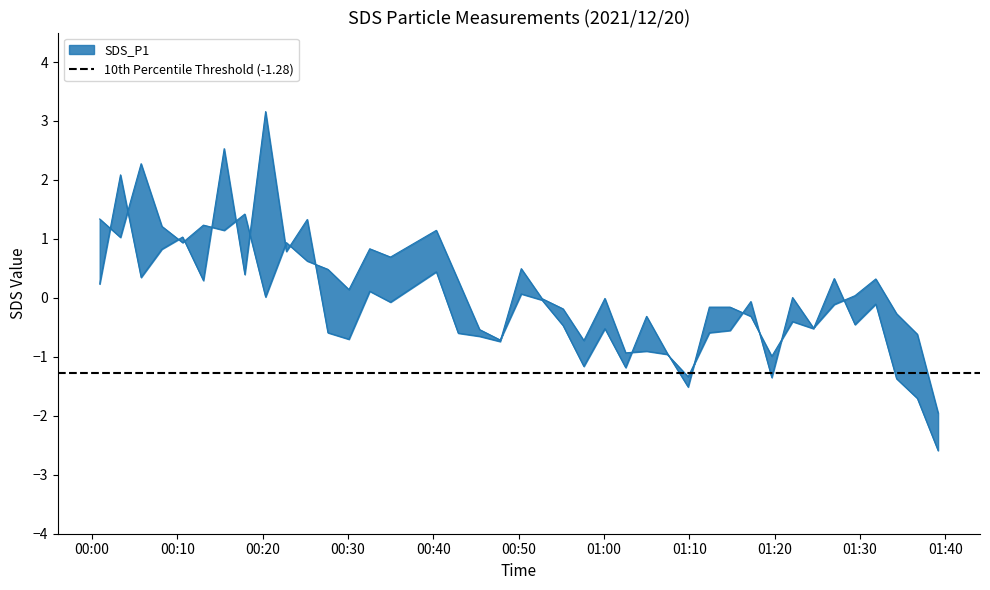

Reading right to left, transcribe all the data shown in this chart.

SDS_P1: 2021/12/20 01:39:08=-2.0	2021/12/20 01:36:42=-0.6	2021/12/20 01:34:16=-0.3	2021/12/20 01:31:50=0.3	2021/12/20 01:29:24=0.0	2021/12/20 01:26:58=-0.1	2021/12/20 01:24:32=-0.5	2021/12/20 01:22:05=0.0	2021/12/20 01:19:39=-1.4	2021/12/20 01:17:12=-0.1	2021/12/20 01:14:46=-0.6	2021/12/20 01:12:20=-0.6	2021/12/20 01:09:51=-1.3	2021/12/20 01:07:24=-1.0	2021/12/20 01:04:59=-0.9	2021/12/20 01:02:32=-0.9	2021/12/20 01:00:06=-0.0	2021/12/20 00:57:38=-0.7	2021/12/20 00:55:12=-0.2	2021/12/20 00:52:44=-0.0	2021/12/20 00:50:18=0.5	2021/12/20 00:47:50=-0.7	2021/12/20 00:45:25=-0.7	2021/12/20 00:42:55=-0.6	2021/12/20 00:40:21=0.4	2021/12/20 00:34:59=-0.1	2021/12/20 00:32:33=0.1	2021/12/20 00:30:07=-0.7	2021/12/20 00:27:39=-0.6	2021/12/20 00:25:14=1.3	2021/12/20 00:22:47=0.8	2021/12/20 00:20:21=3.2	2021/12/20 00:17:55=0.4	2021/12/20 00:15:30=2.5	2021/12/20 00:13:04=0.3	2021/12/20 00:10:38=1.0	2021/12/20 00:08:12=0.8	2021/12/20 00:05:46=0.3	2021/12/20 00:03:21=2.1	2021/12/20 00:00:55=0.2
SDS_P2: 2021/12/20 01:39:08=-2.6	2021/12/20 01:36:42=-1.7	2021/12/20 01:34:16=-1.4	2021/12/20 01:31:50=-0.1	2021/12/20 01:29:24=-0.5	2021/12/20 01:26:58=0.3	2021/12/20 01:24:32=-0.5	2021/12/20 01:22:05=-0.4	2021/12/20 01:19:39=-1.0	2021/12/20 01:17:12=-0.3	2021/12/20 01:14:46=-0.2	2021/12/20 01:12:20=-0.2	2021/12/20 01:09:51=-1.5	2021/12/20 01:07:24=-0.9	2021/12/20 01:04:59=-0.3	2021/12/20 01:02:32=-1.2	2021/12/20 01:00:06=-0.5	2021/12/20 00:57:38=-1.2	2021/12/20 00:55:12=-0.5	2021/12/20 00:52:44=-0.0	2021/12/20 00:50:18=0.1	2021/12/20 00:47:50=-0.7	2021/12/20 00:45:25=-0.5	2021/12/20 00:42:55=0.3	2021/12/20 00:40:21=1.1	2021/12/20 00:34:59=0.7	2021/12/20 00:32:33=0.8	2021/12/20 00:30:07=0.1	2021/12/20 00:27:39=0.5	2021/12/20 00:25:14=0.6	2021/12/20 00:22:47=0.9	2021/12/20 00:20:21=0.0	2021/12/20 00:17:55=1.4	2021/12/20 00:15:30=1.1	2021/12/20 00:13:04=1.2	2021/12/20 00:10:38=0.9	2021/12/20 00:08:12=1.2	2021/12/20 00:05:46=2.3	2021/12/20 00:03:21=1.0	2021/12/20 00:00:55=1.3